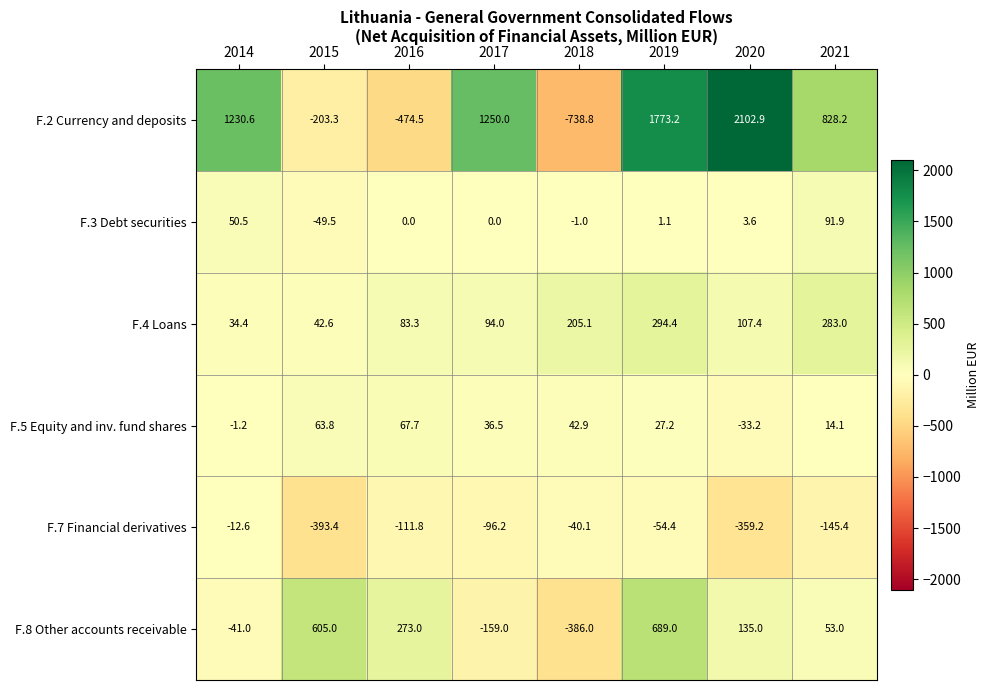

Which series has the largest total across all categories?

F.2 Currency and deposits